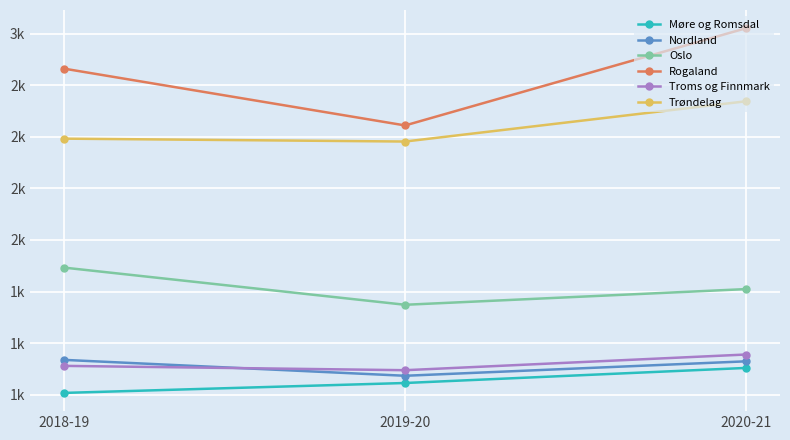

What are all the series names shown in the legend?

Møre og Romsdal, Nordland, Oslo, Rogaland, Troms og Finnmark, Trøndelag